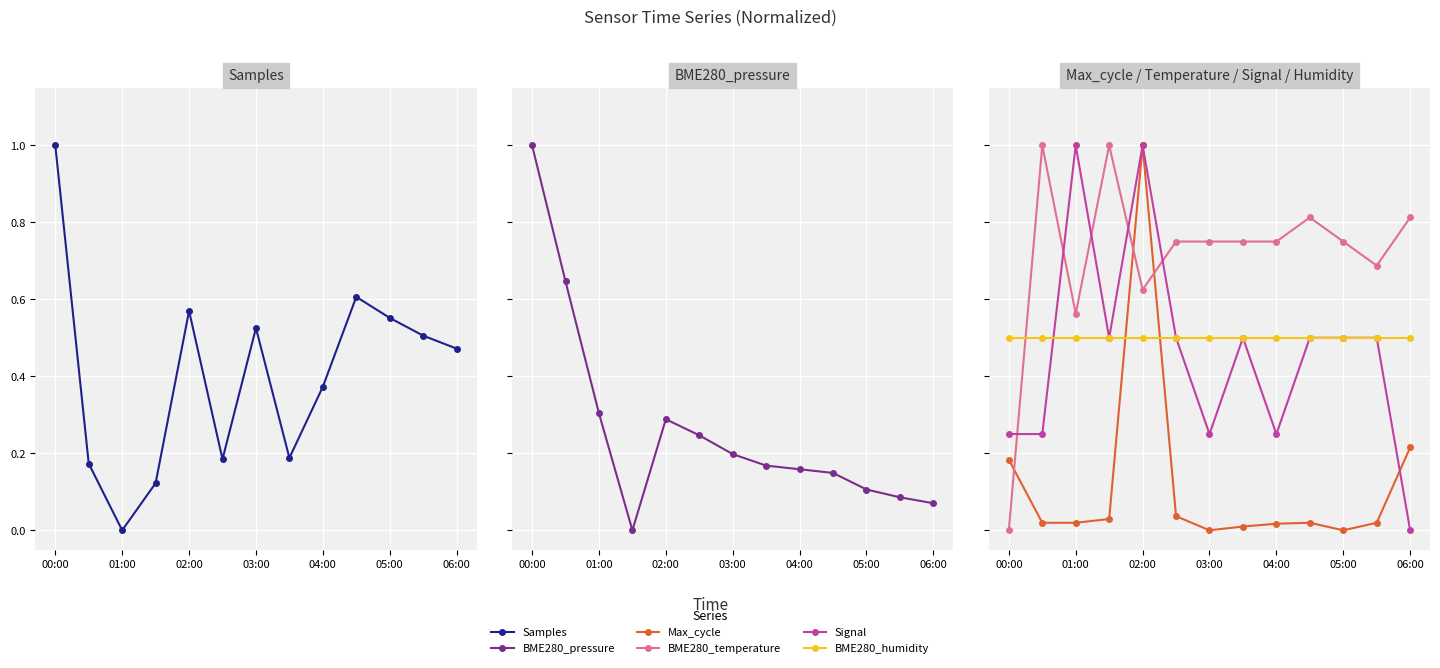

How many series are shown in this chart?

6